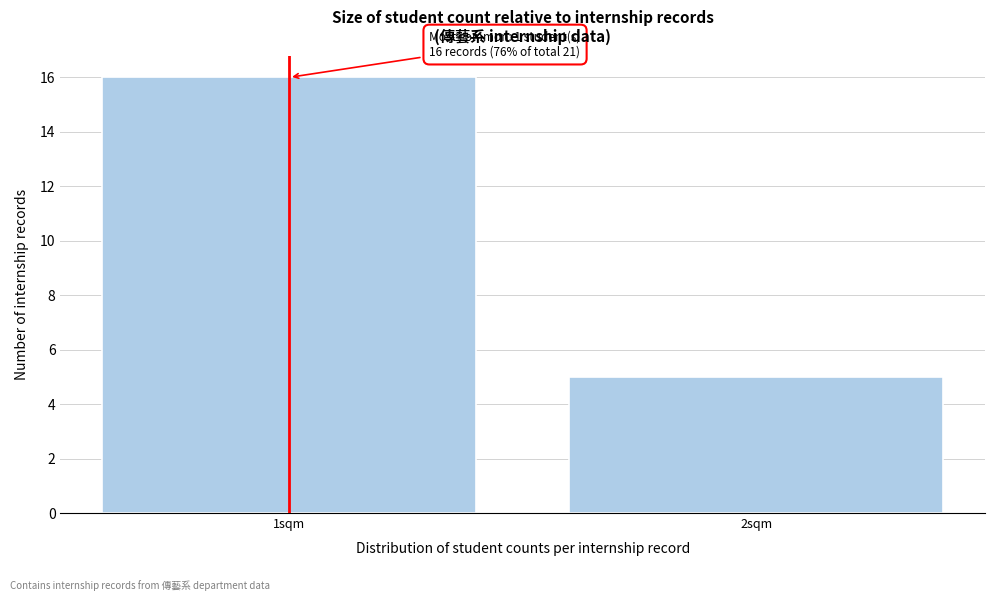

Reading left to right, what are all the values shown in this chart?

1sqm=16	2sqm=5